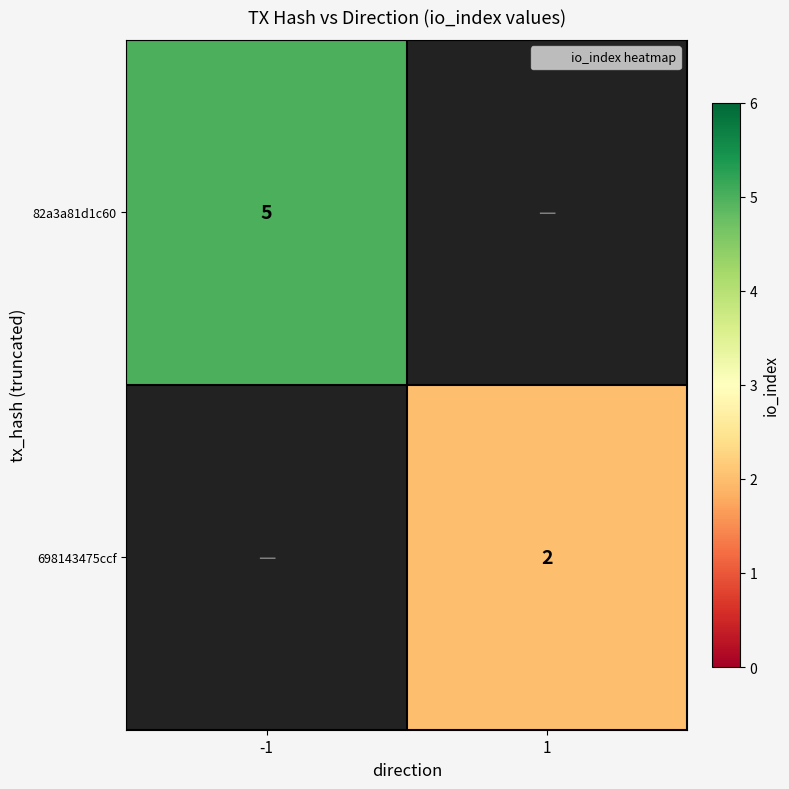

Is the value of 82a3a81d1c60 at -1 greater than the value of 698143475ccf at 1?

Yes